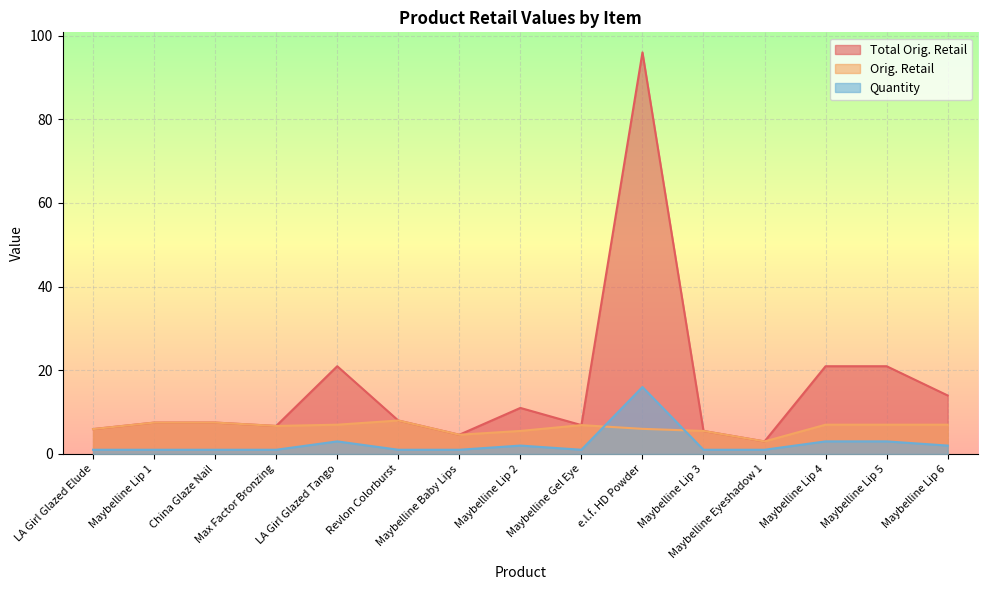

What is the difference between the highest and lowest values at Maybelline Baby Lips?

3.6